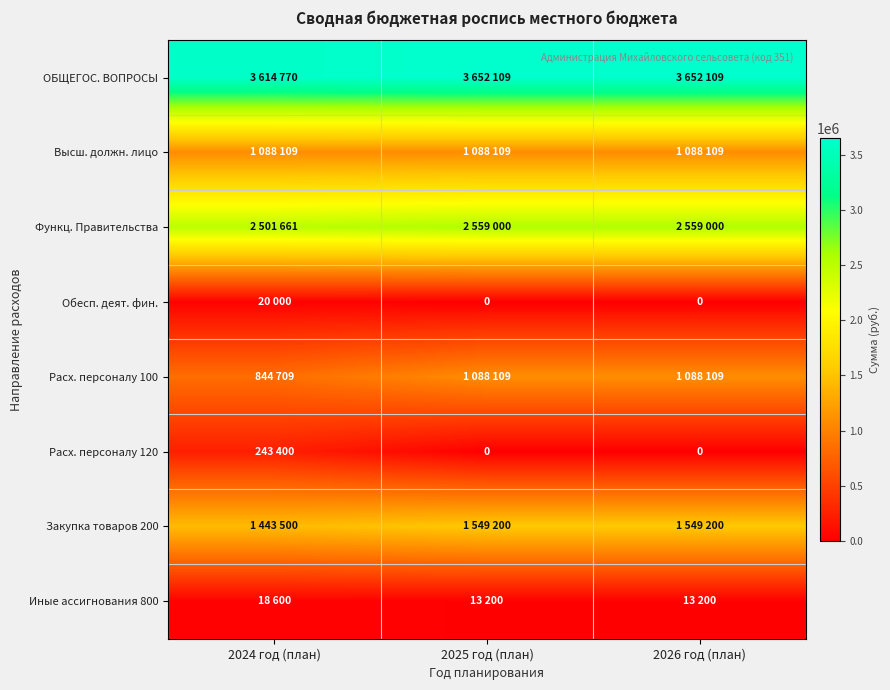

Is the value of Закупка товаров 200 at 2024 год (план) greater than the value of Обесп. деят. фин. at 2026 год (план)?

Yes